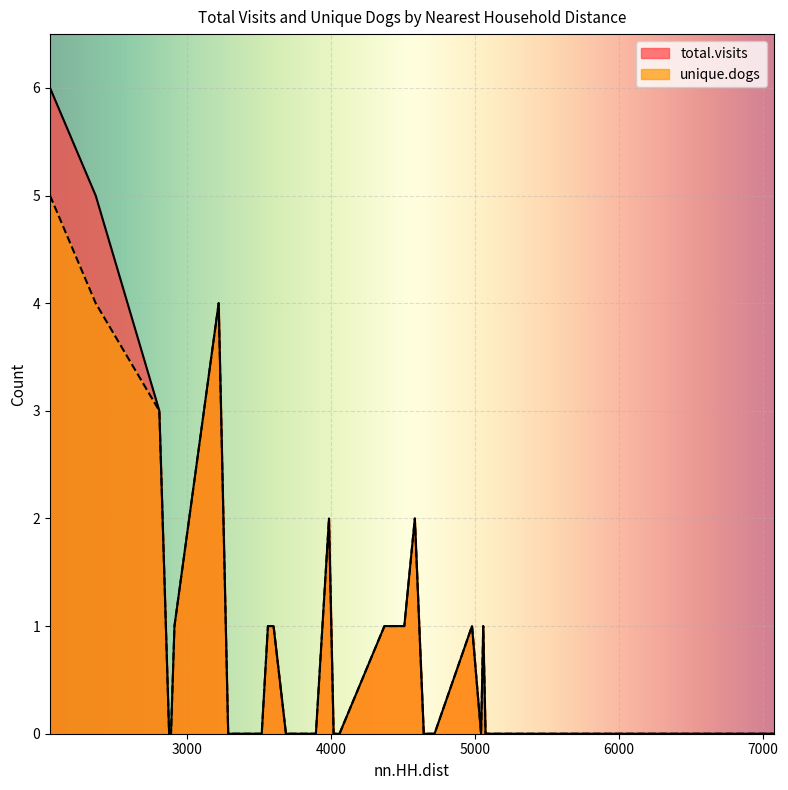

Which series has the widest spread of values?

total.visits